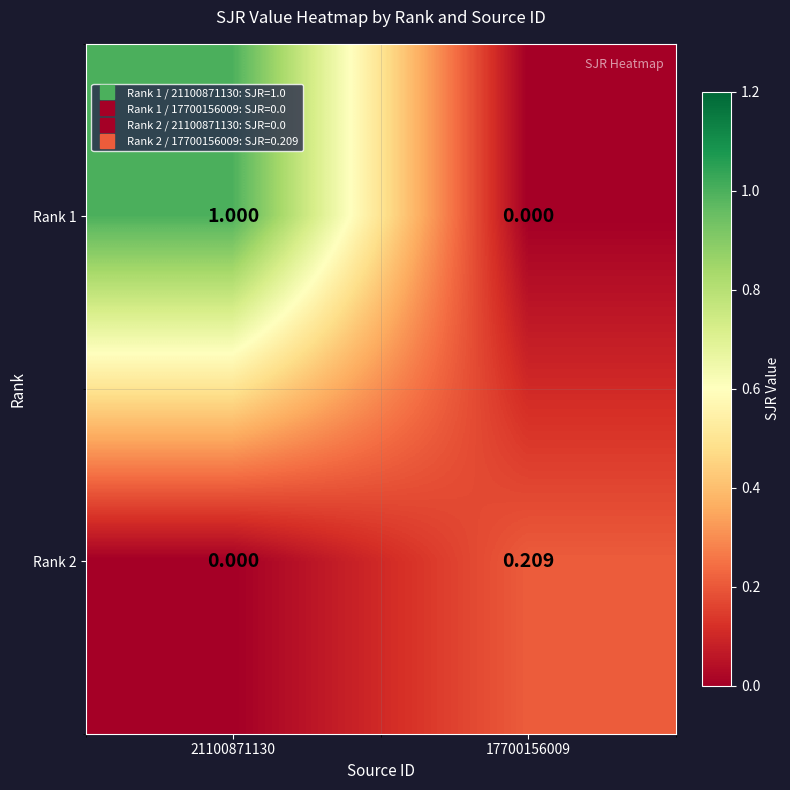

Is the value of Rank 2 at 17700156009 greater than the value of Rank 1 at 21100871130?

No